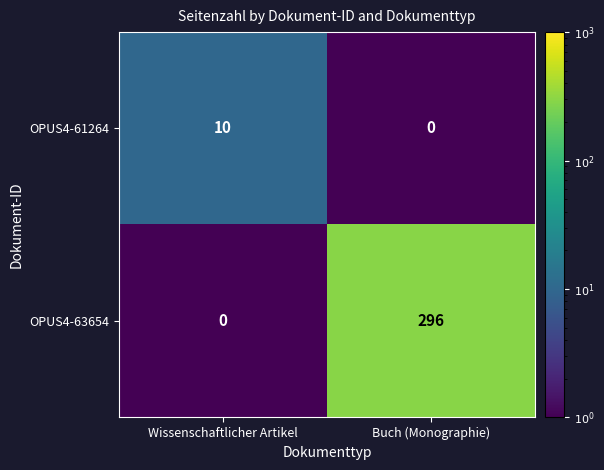

Reading left to right, what are all the values shown in this chart?

OPUS4-61264: 10	0
OPUS4-63654: 0	296